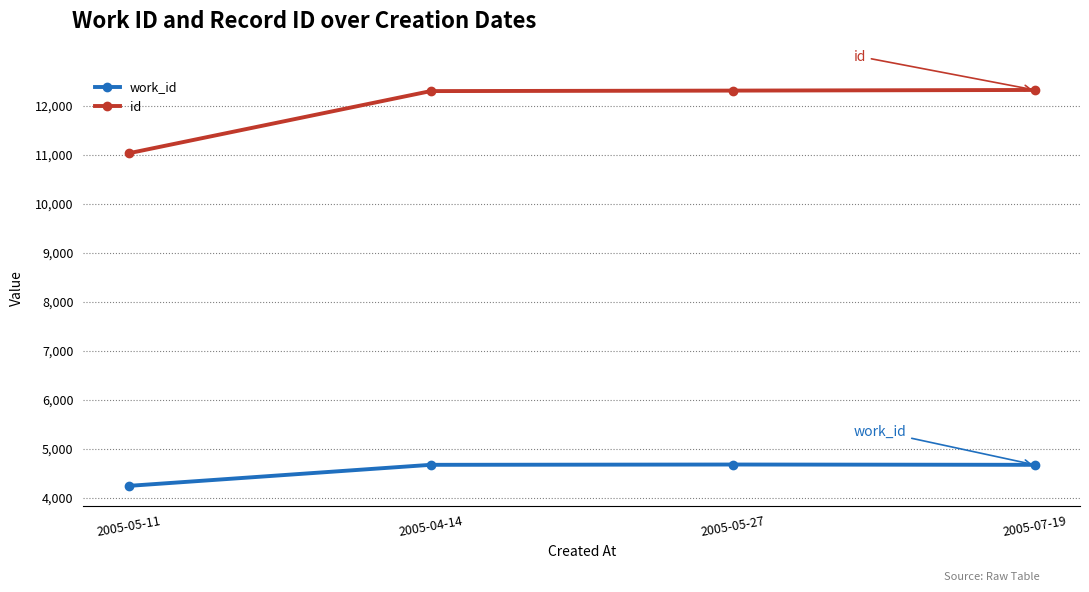

The id series shows 12317 at 2005-05-27. True or false?

True